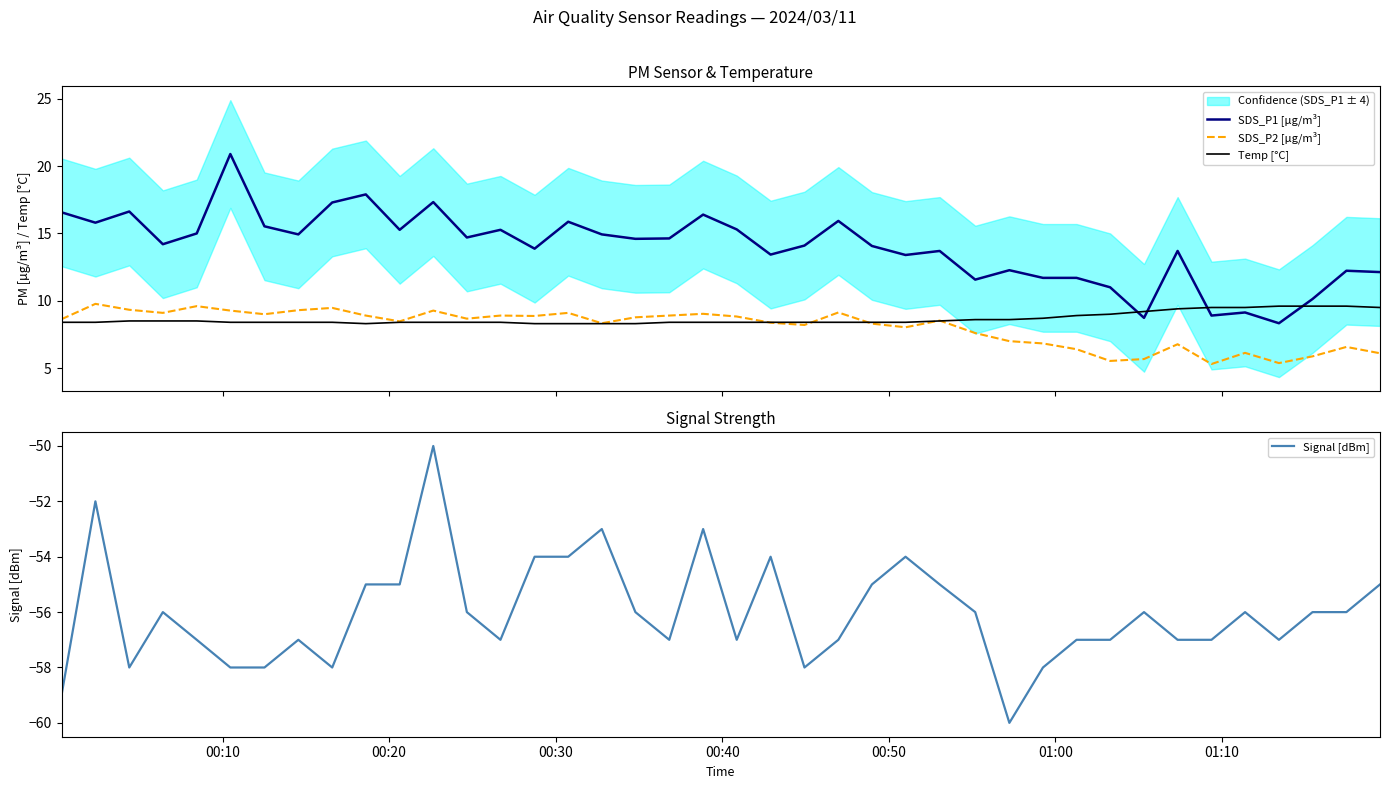

How many data points in Signal [dBm] are above -56?

13